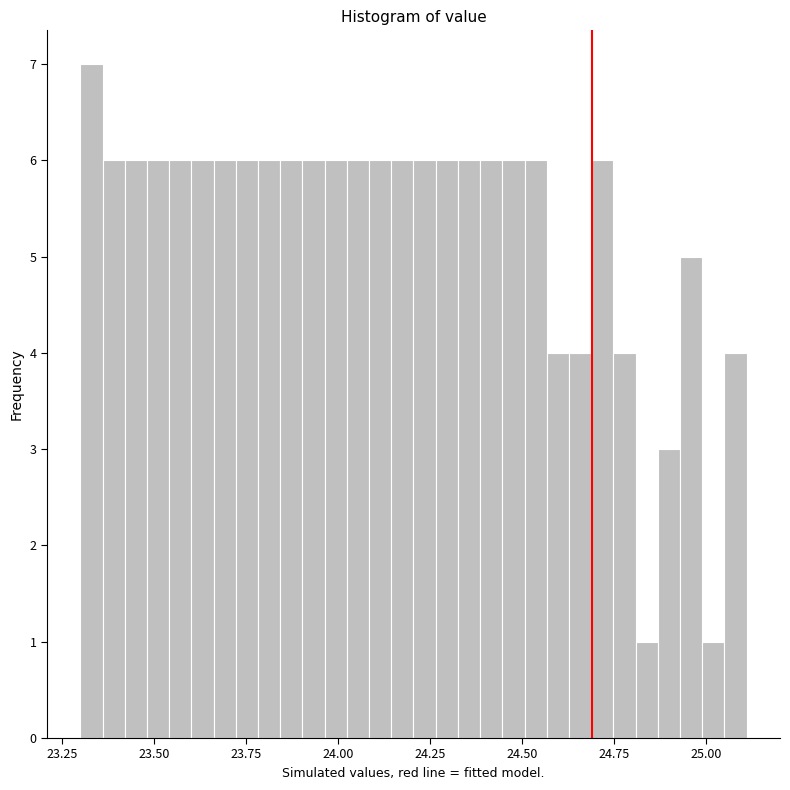

Read against the x-axis, roughly where is the centre of the tallest bar?

23.35